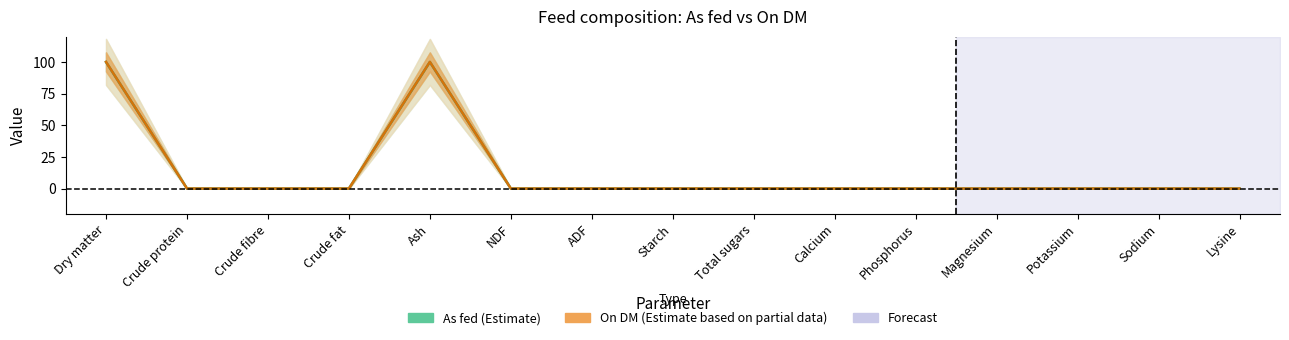

At how many categories does at least one series exceed 57?

2